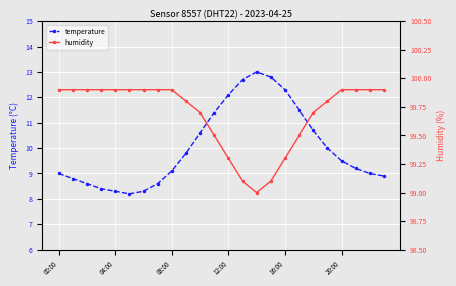

What is the minimum value for temperature?

8.2